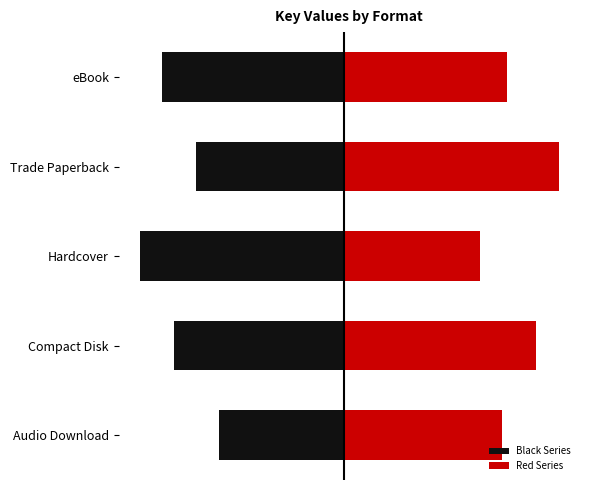

The Red Series series shows 9.5 at Trade Paperback. True or false?

True